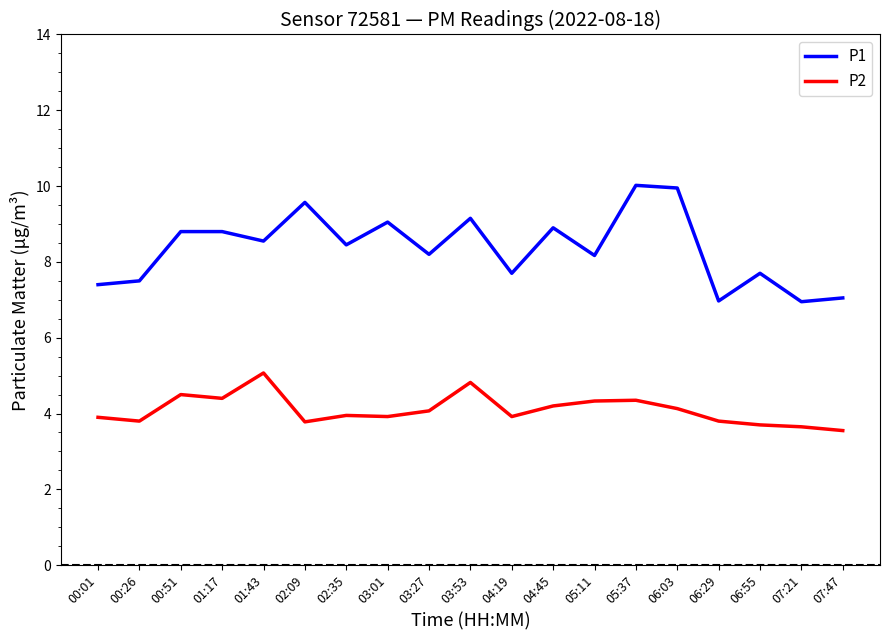

Rank the series by their average value, from lowest to highest.

P2, P1